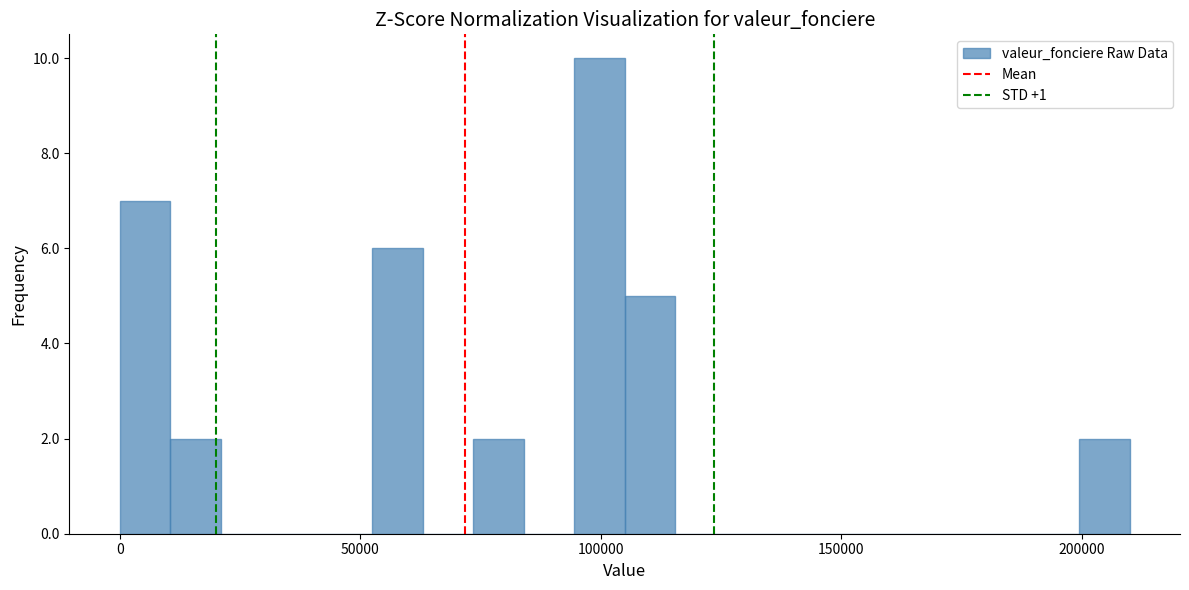

Around what value on the x-axis is the tallest bar? Give the approximate position of its centre, as read against the axis.

100000